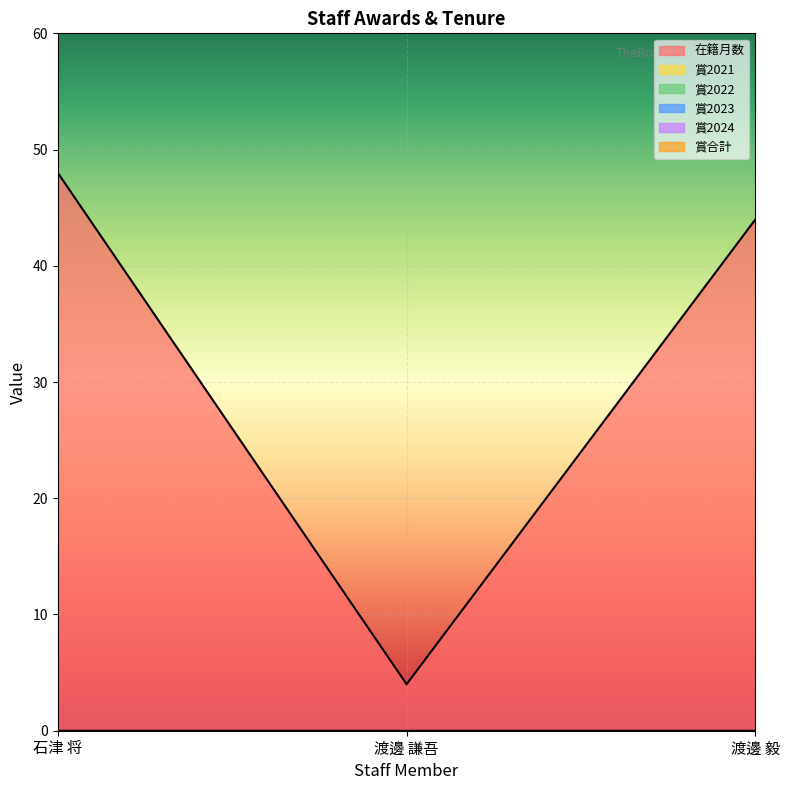

What is the greatest value displayed?

48